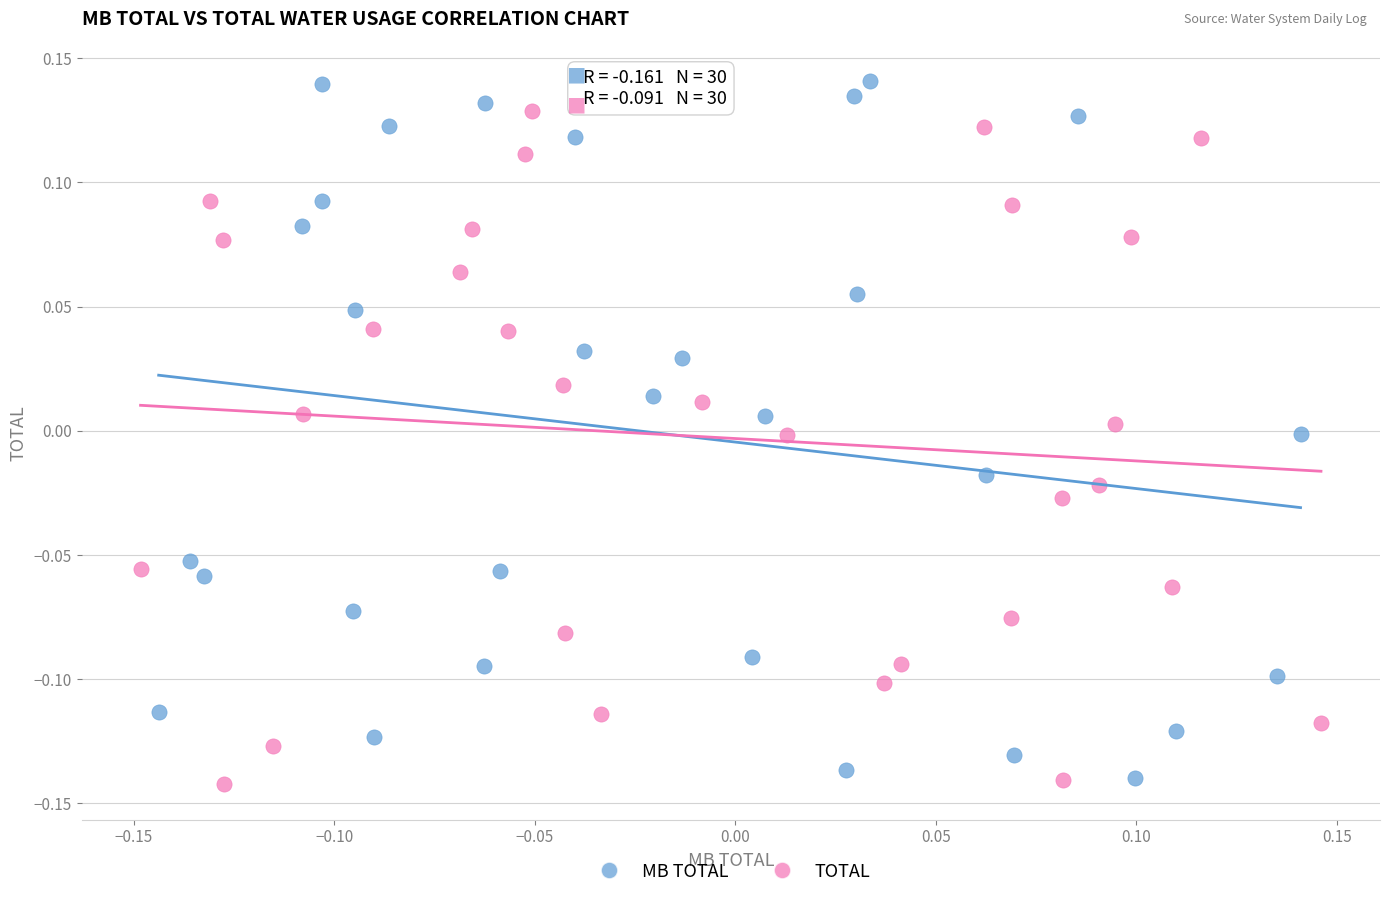

What are all the series names shown in the legend?

MB TOTAL, TOTAL